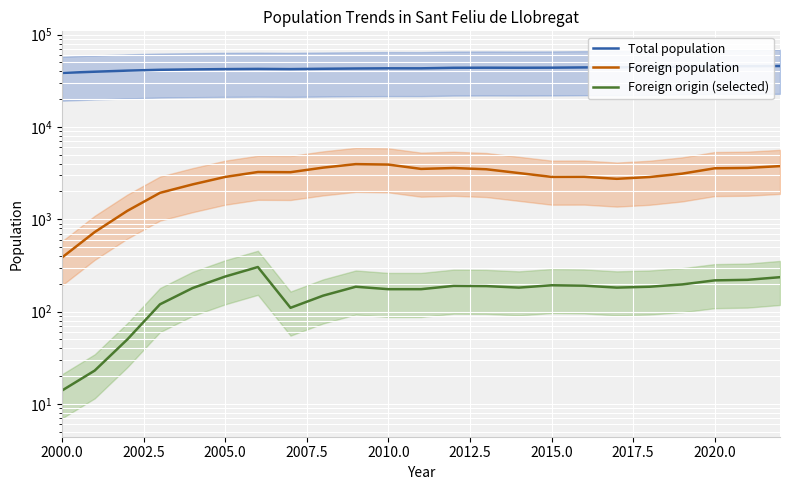

How many data points in Foreign population are above 3165?

11